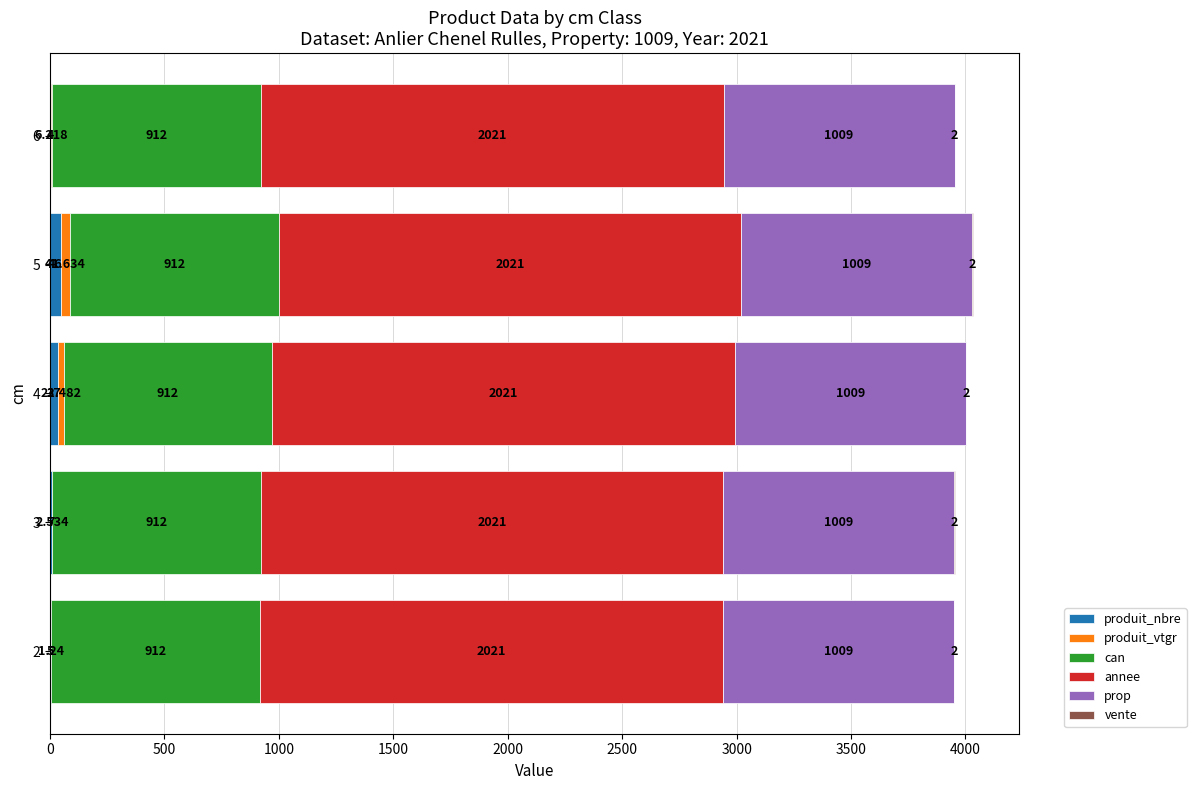

Count the number of data series in this chart.

6